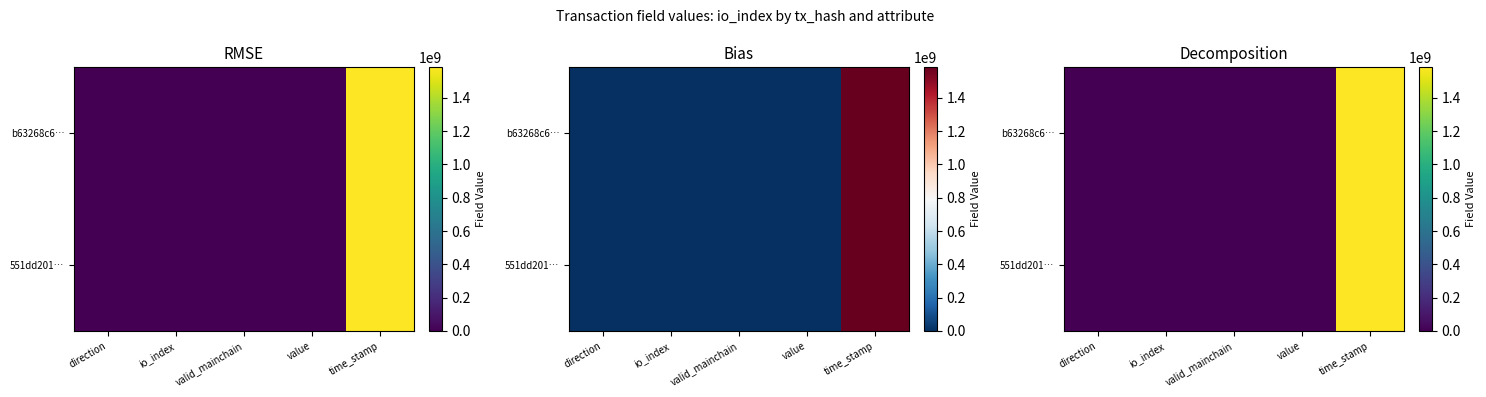

The 551dd201… series shows 1583148559.0 at time_stamp. True or false?

True